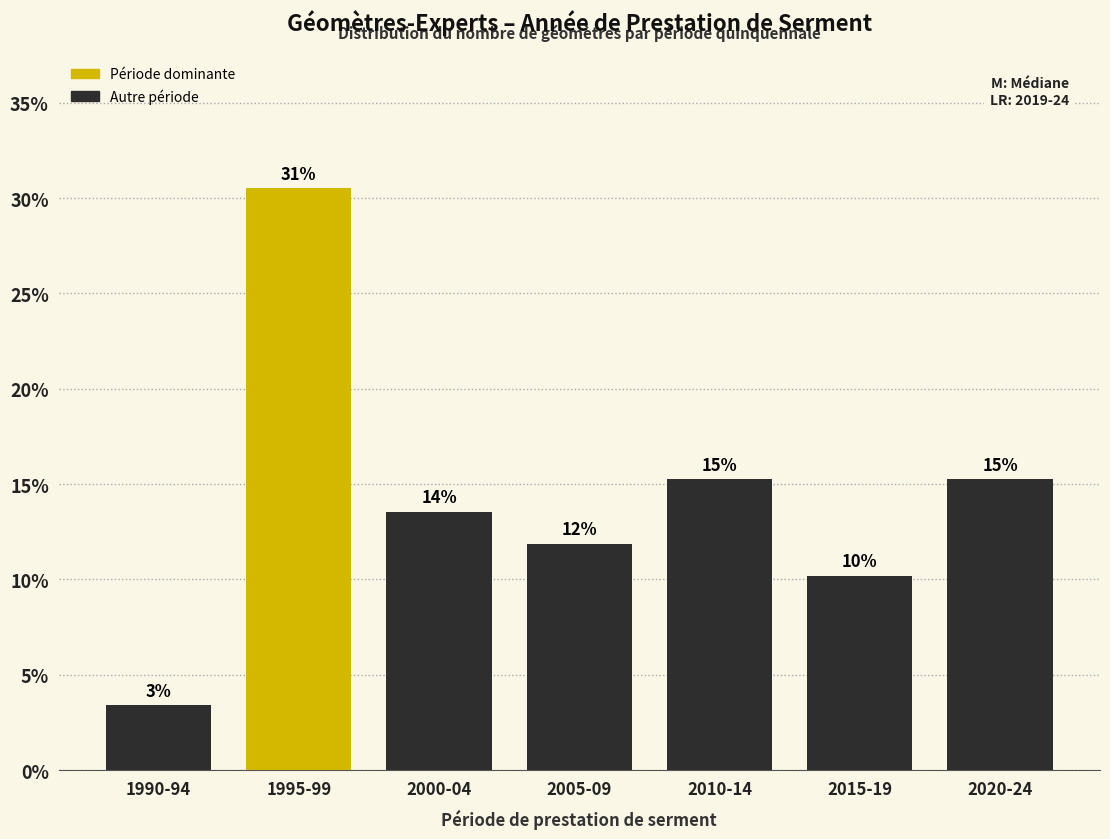

How many bars are there in total?

7